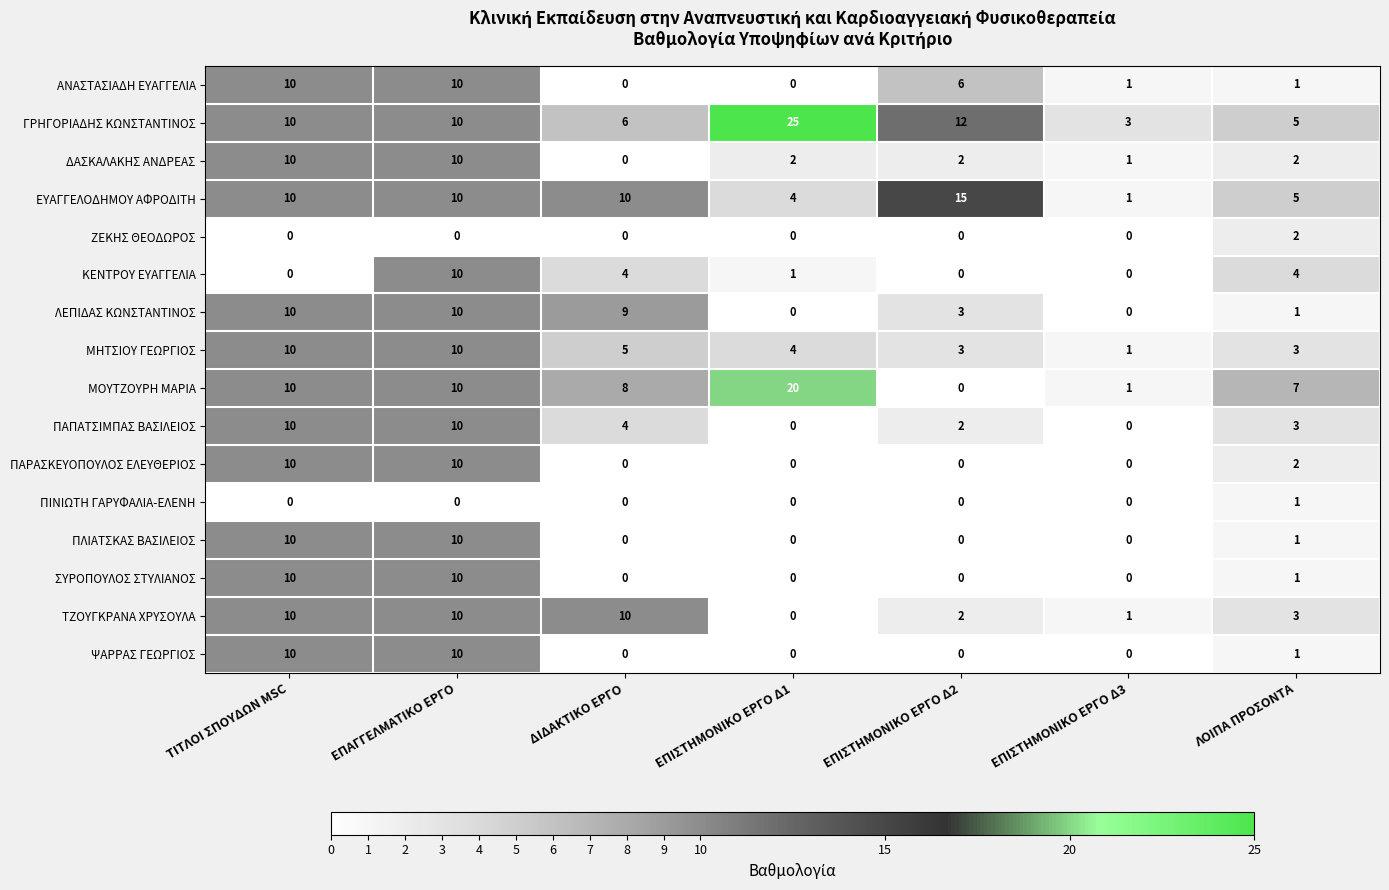

What is the difference between the maximum and minimum values in the ΠΑΠΑΤΣΙΜΠΑΣ ΒΑΣΙΛΕΙΟΣ series?

10